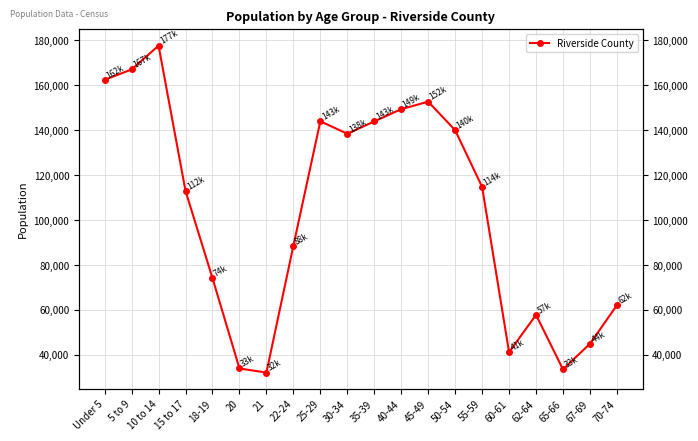

True or false: the data shows 33944 at 20.

True